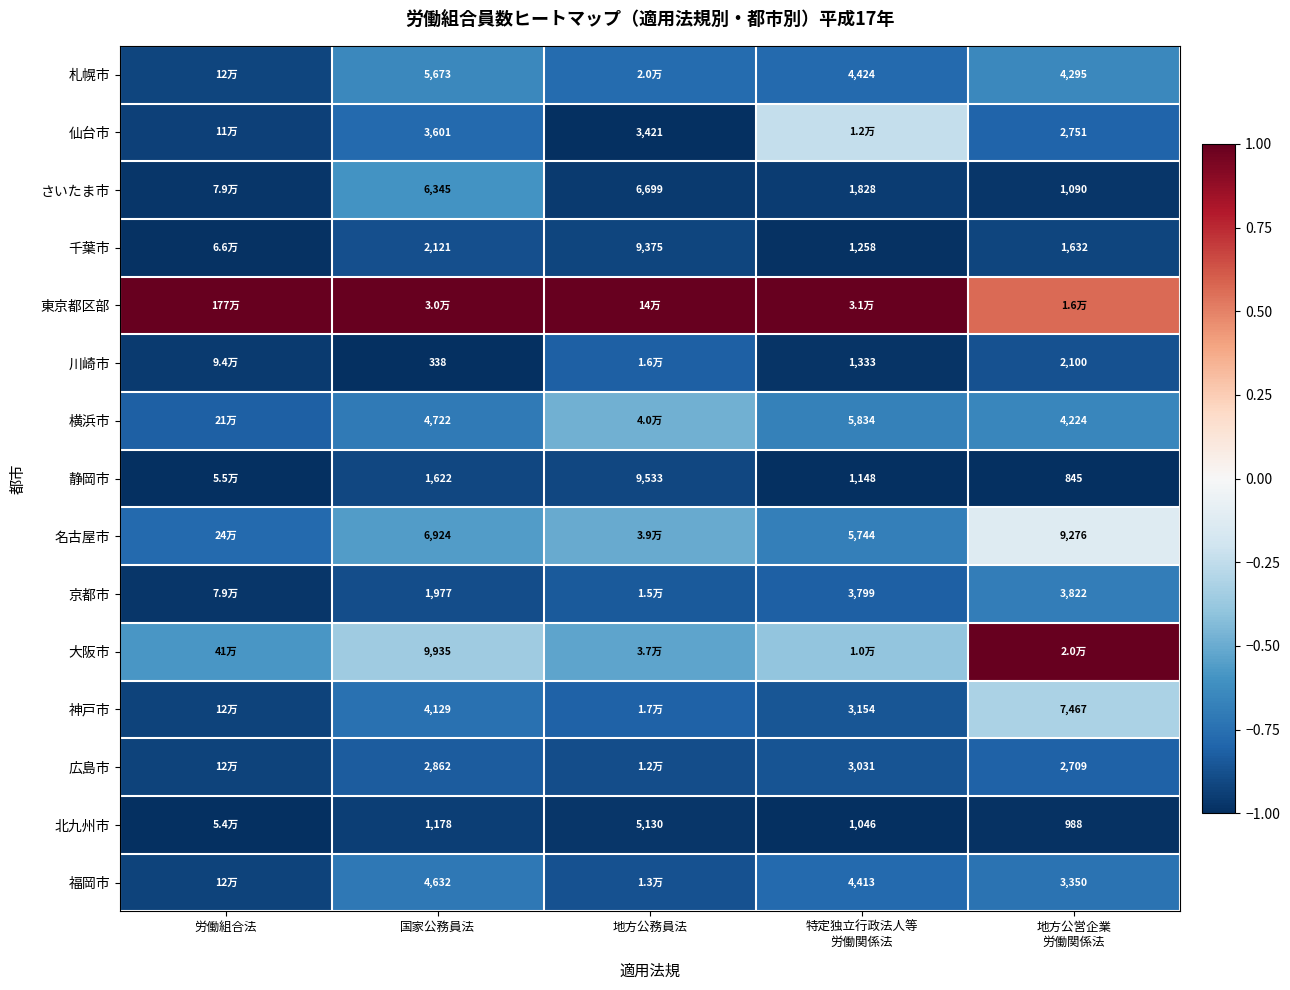

At which label is 川崎市 closest to 0?

地方公務員法